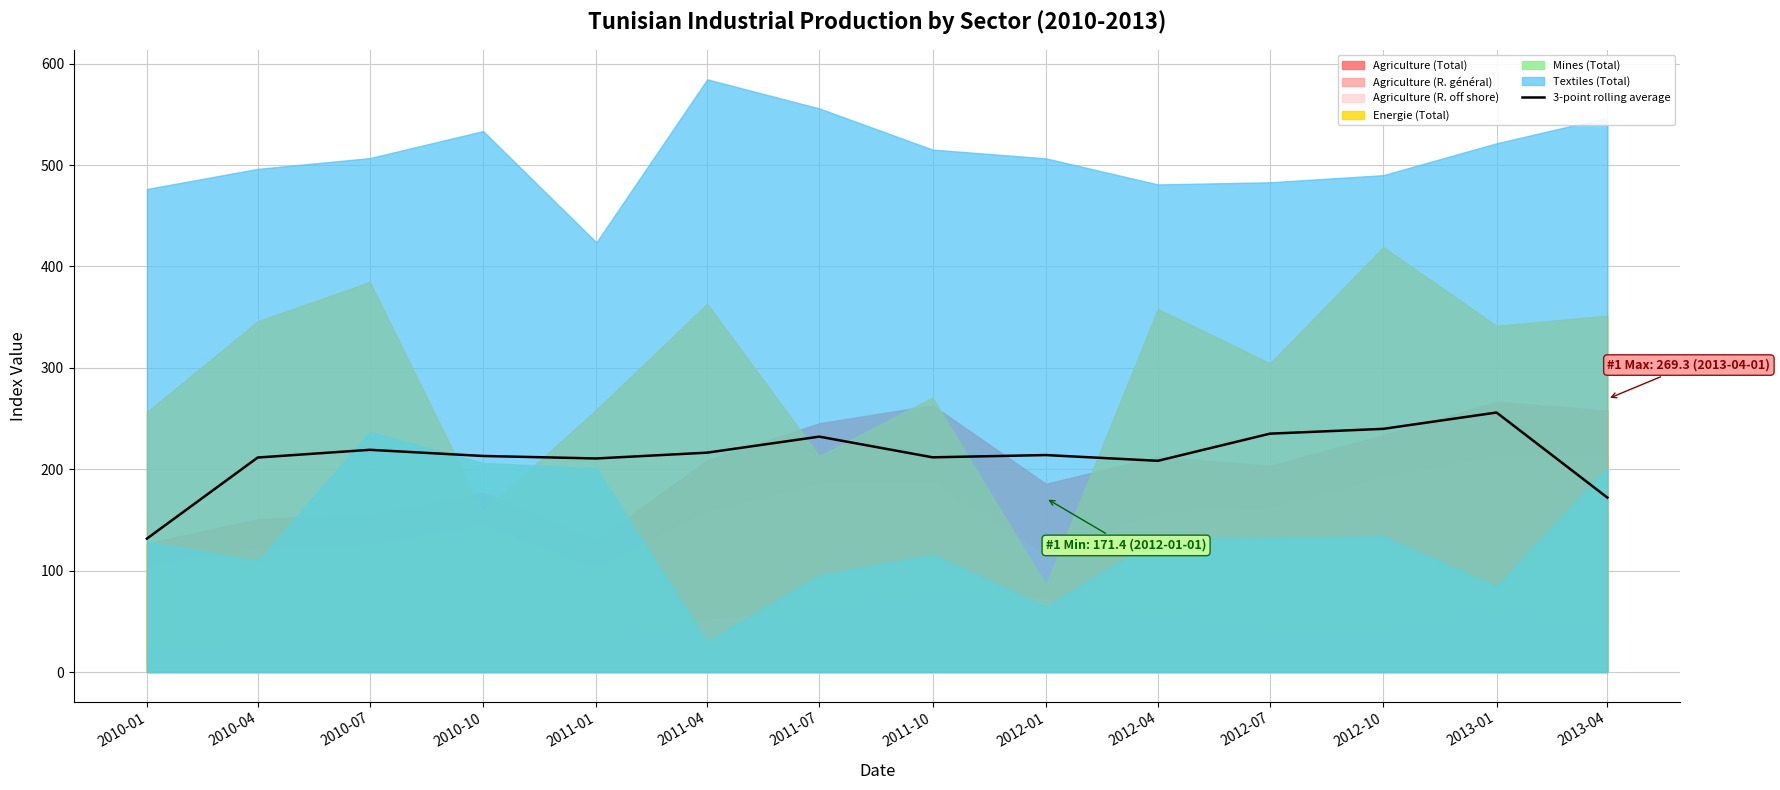

Approximately how many times larger is the value at 2010-04 compared to 2011-07?

0.9